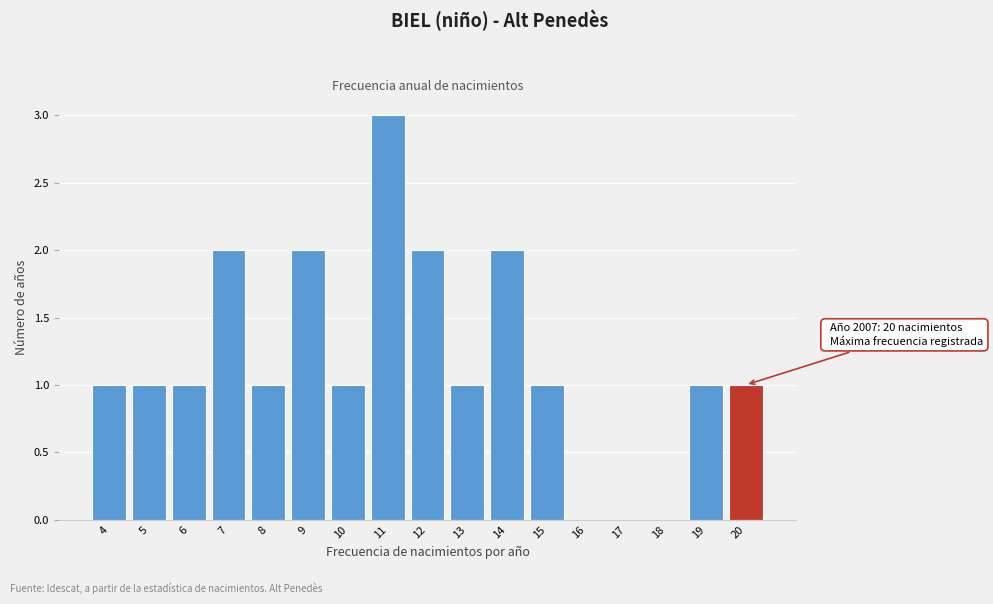

Reading right to left, extract all data points from this chart.

20=1	19=1	18=0	17=0	16=0	15=1	14=2	13=1	12=2	11=3	10=1	9=2	8=1	7=2	6=1	5=1	4=1